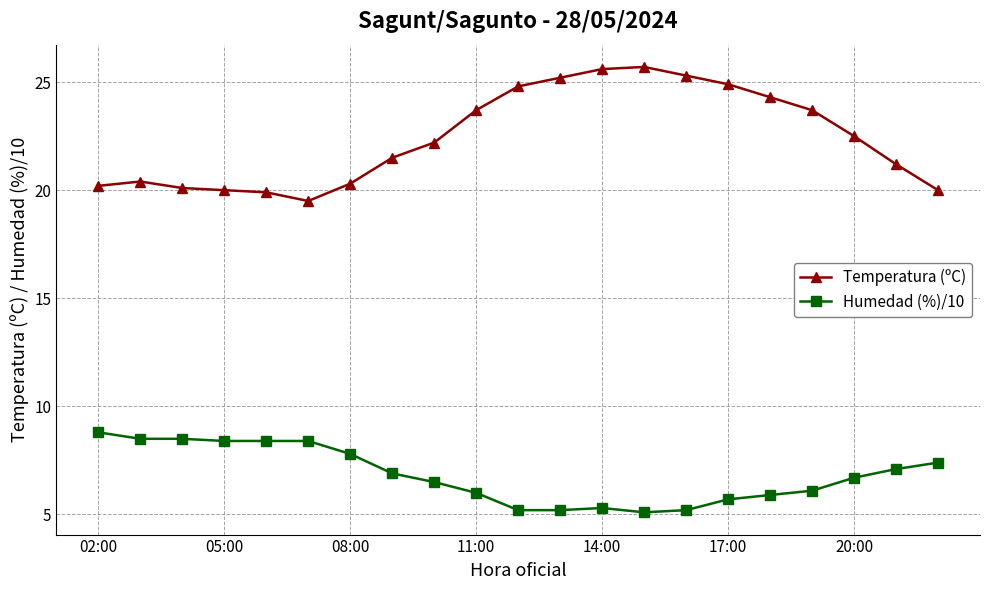

How many data points does each series have?

21